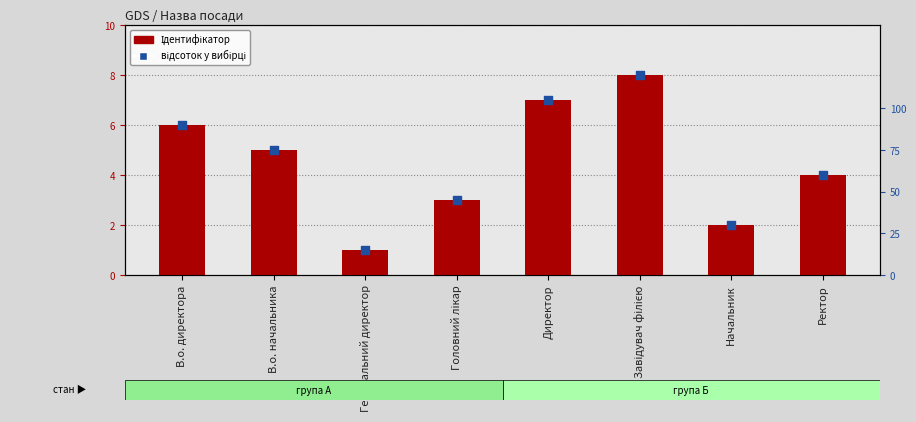

Which series has the largest Y range (max minus min)?

відсоток у вибірці